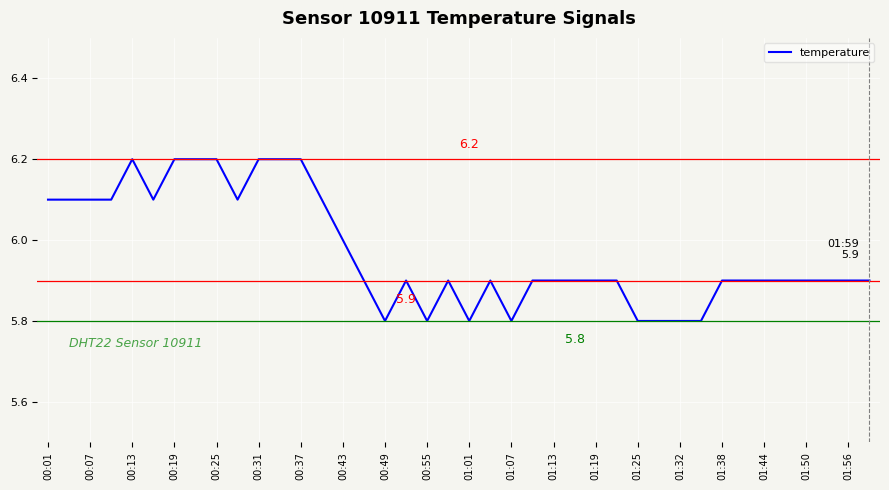

Reading left to right, list all the values displayed in this chart.

6.1	6.1	6.1	6.1	6.2	6.1	6.2	6.2	6.2	6.1	6.2	6.2	6.2	6.1	6.0	5.9	5.8	5.9	5.8	5.9	5.8	5.9	5.8	5.9	5.9	5.9	5.9	5.9	5.8	5.8	5.8	5.8	5.9	5.9	5.9	5.9	5.9	5.9	5.9	5.9